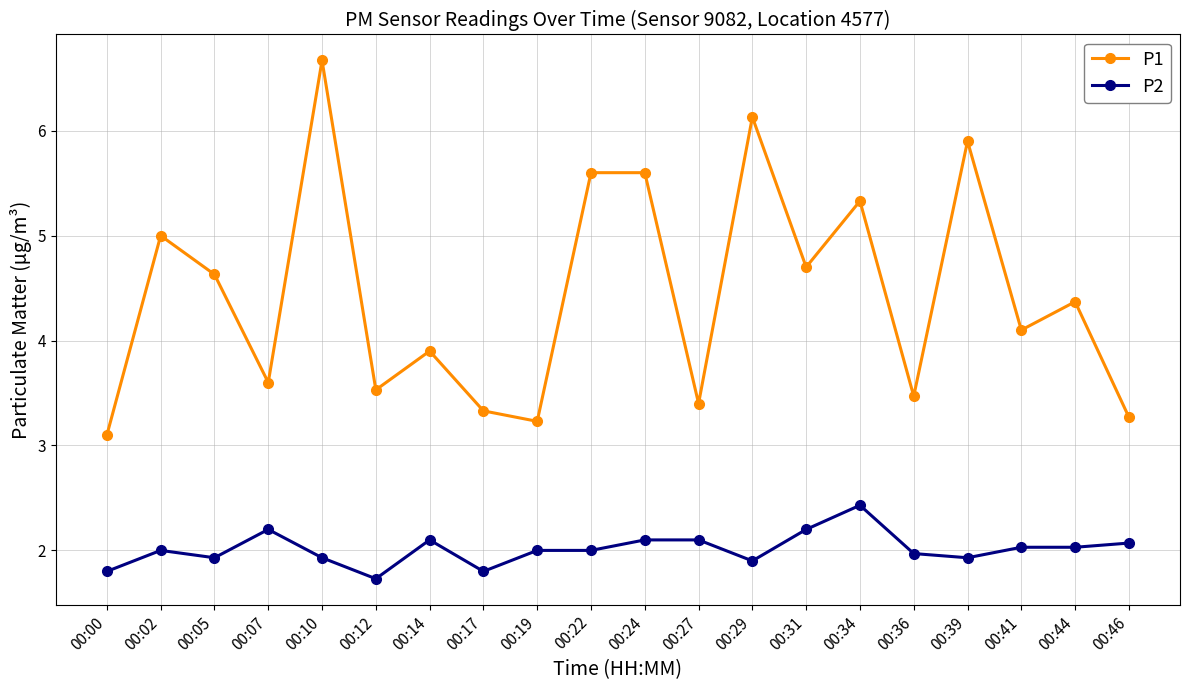

Where is the first local minimum for P2?

00:05